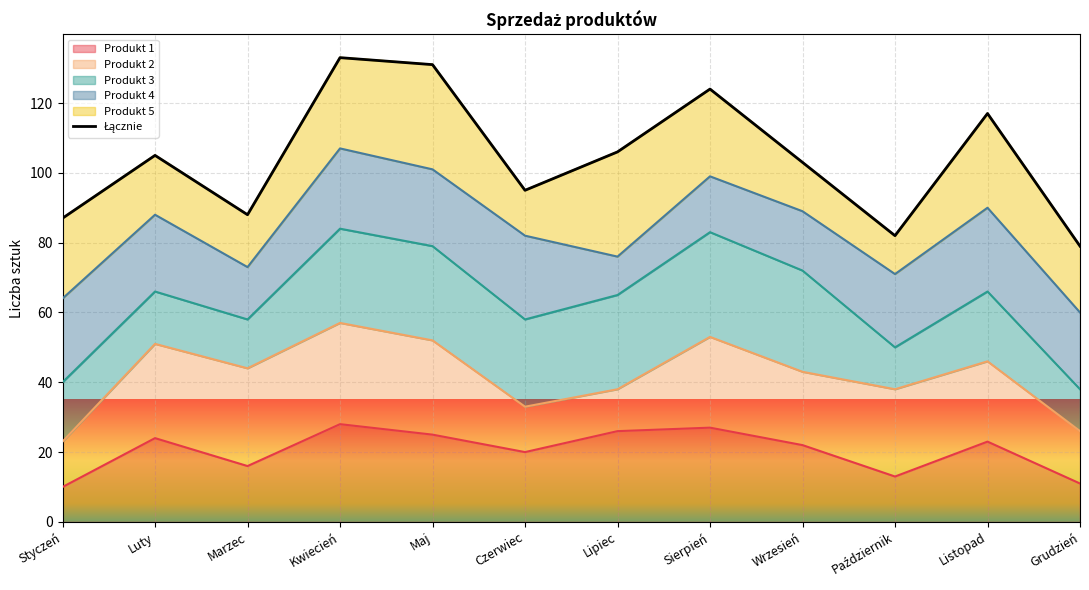

Reading left to right, transcribe all the data shown in this chart.

Styczeń=87	Luty=105	Marzec=88	Kwiecień=133	Maj=131	Czerwiec=95	Lipiec=106	Sierpień=124	Wrzesień=103	Październik=82	Listopad=117	Grudzień=79